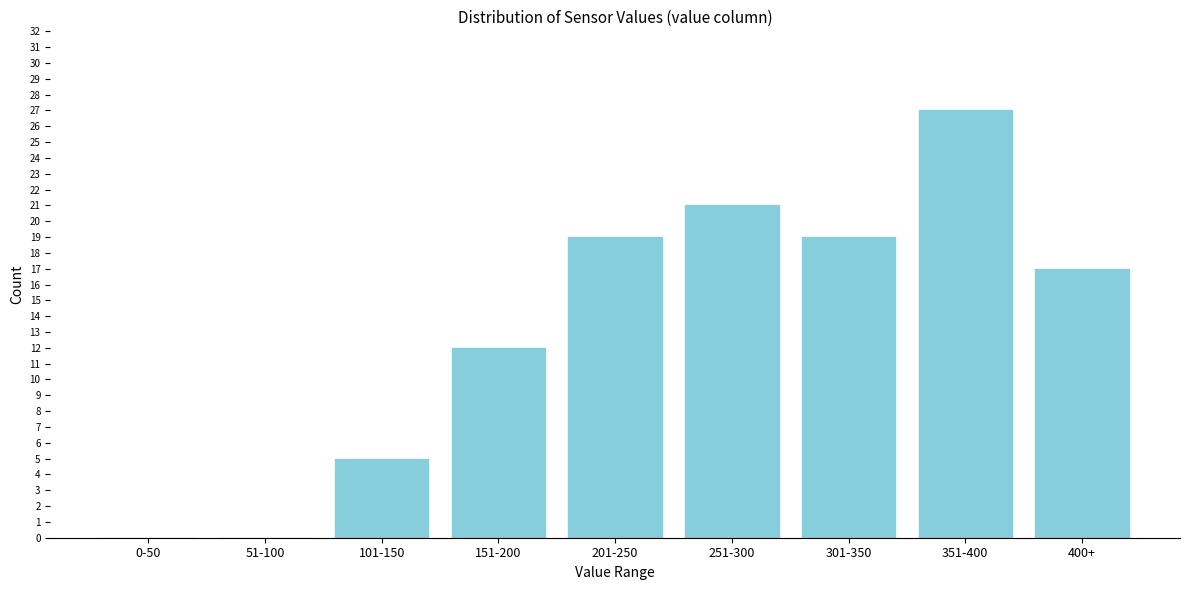

Reading right to left, what are all the values shown in this chart?

400+=17	351-400=27	301-350=19	251-300=21	201-250=19	151-200=12	101-150=5	51-100=0	0-50=0